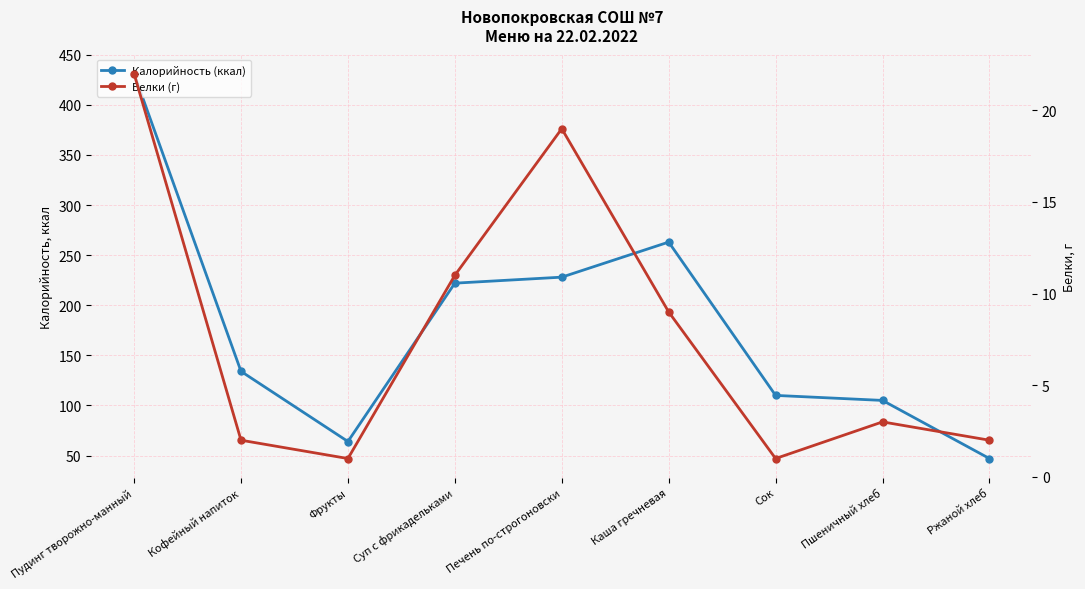

True or false: Калорийность (ккал) has a value of 110 at Сок.

True